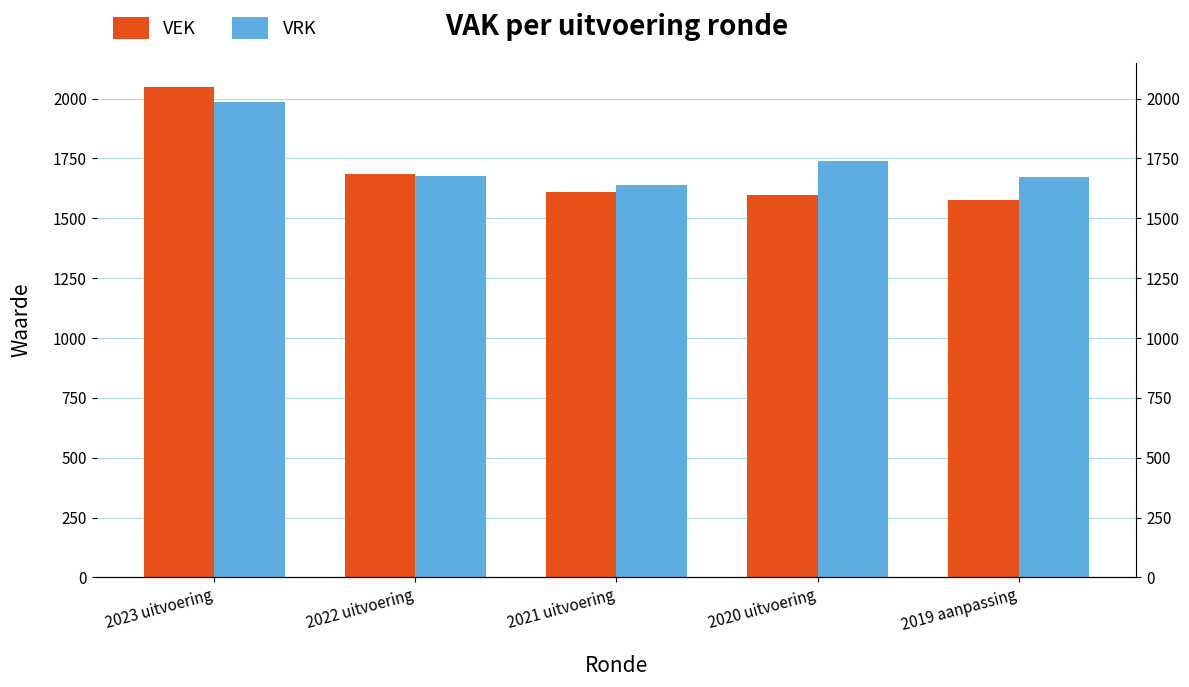

What position from the left is 2021 uitvoering?

3